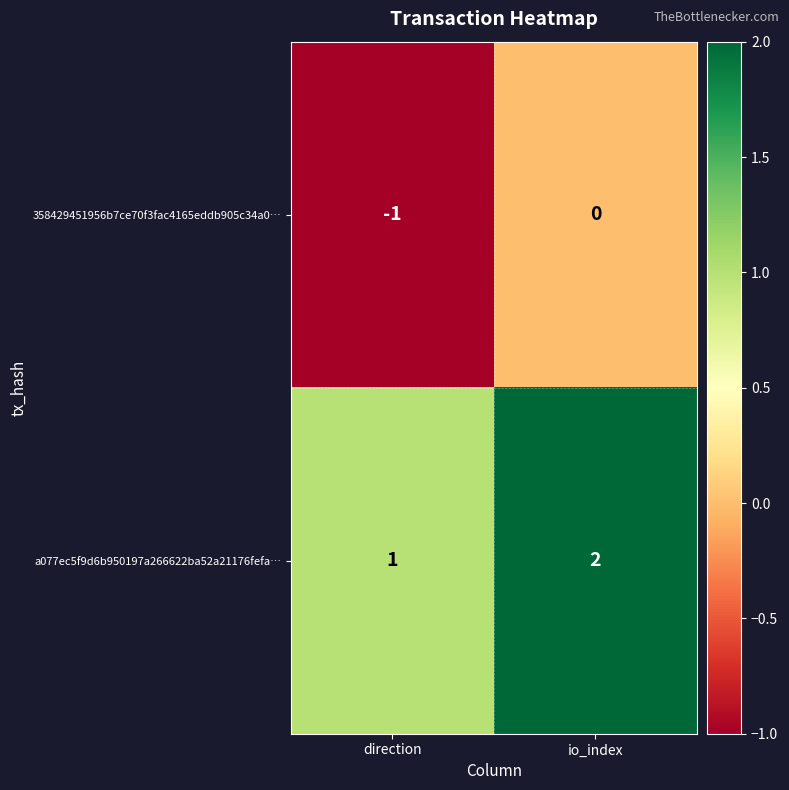

Reading left to right, what are all the values shown in this chart?

358429451956b7ce70f3fac4165eddb905c34a0…: direction=-1	io_index=0
a077ec5f9d6b950197a266622ba52a21176fefa…: direction=1	io_index=2